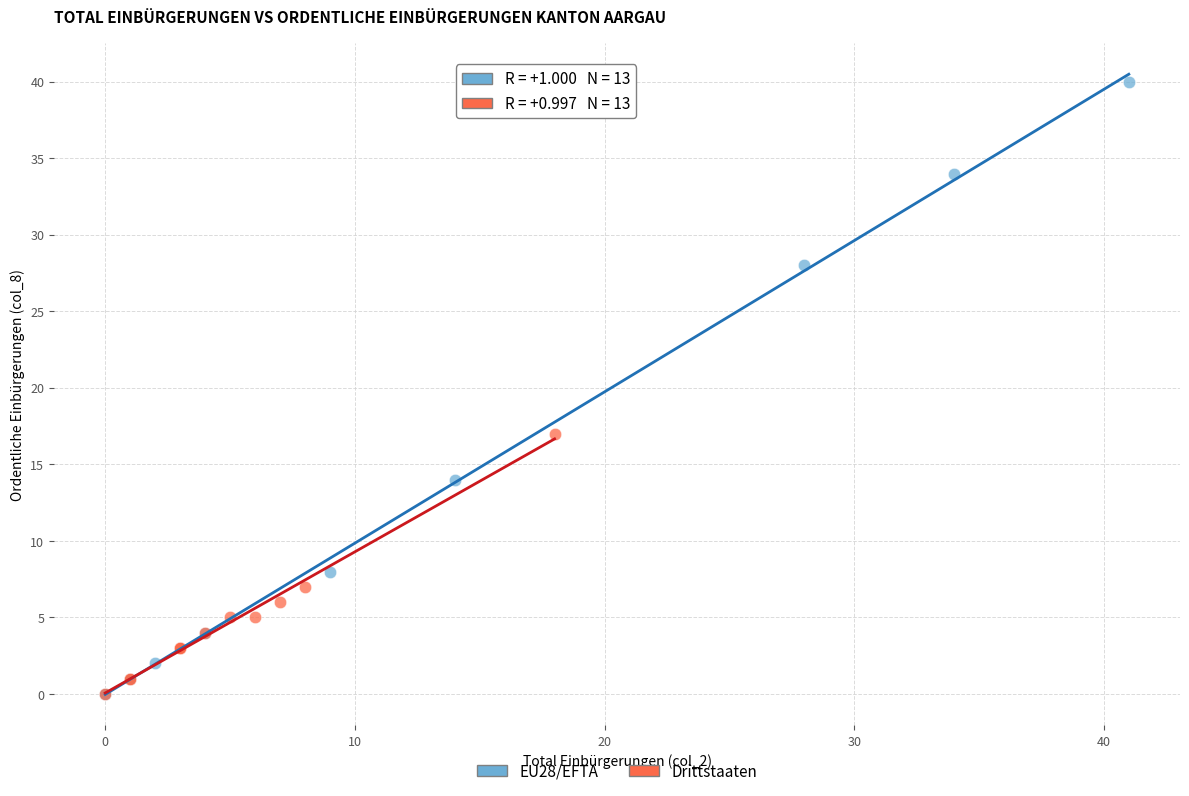

What are all the series names shown in the legend?

EU28/EFTA, Drittstaaten